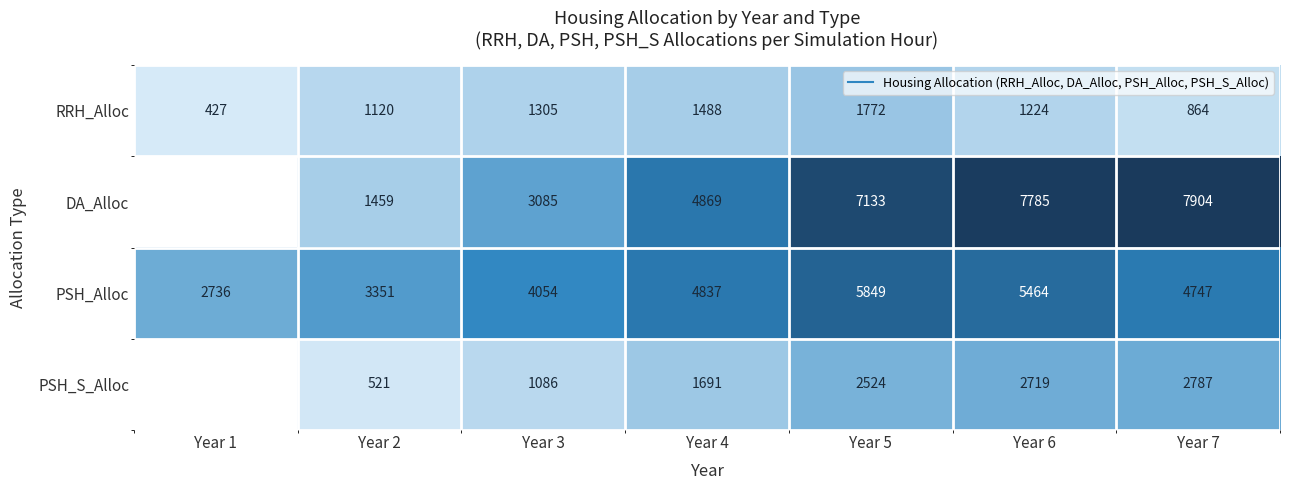

True or false: DA_Alloc has a value of 3085.0 at Year 3.

True